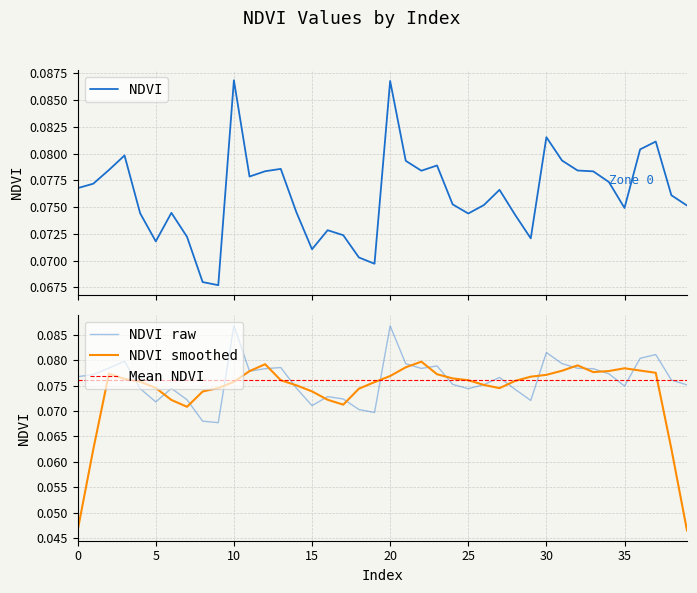

Rank the categories by value from highest to lowest.

10, 20, 30, 37, 36, 3, 31, 21, 23, 13, 2, 32, 22, 12, 33, 11, 34, 1, 0, 27, 38, 24, 26, 39, 35, 14, 6, 4, 25, 28, 16, 17, 7, 29, 5, 15, 18, 19, 8, 9